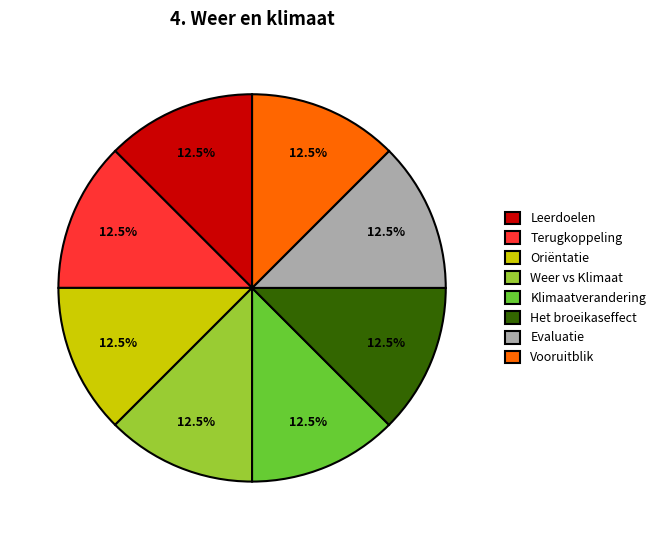

True or false: Evaluatie accounts for 4% of the total.

False